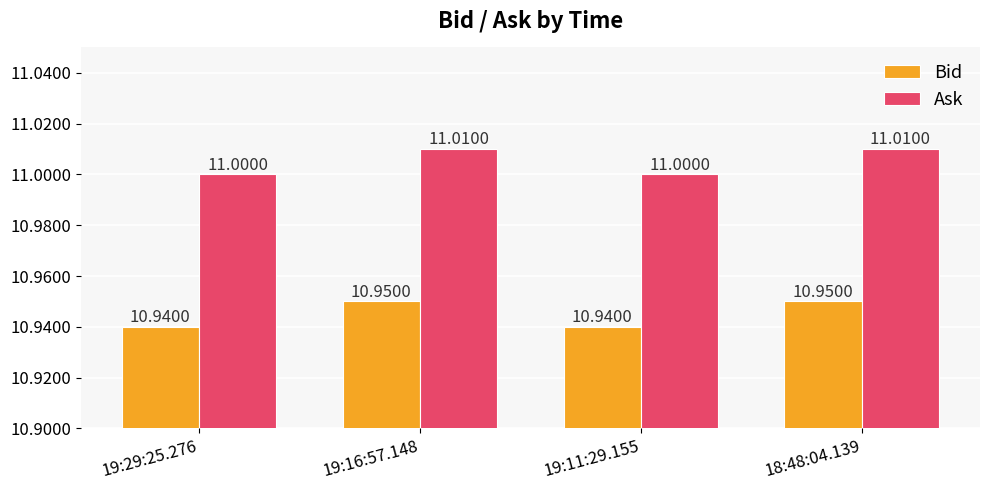

What are all the series names shown in the legend?

Bid, Ask